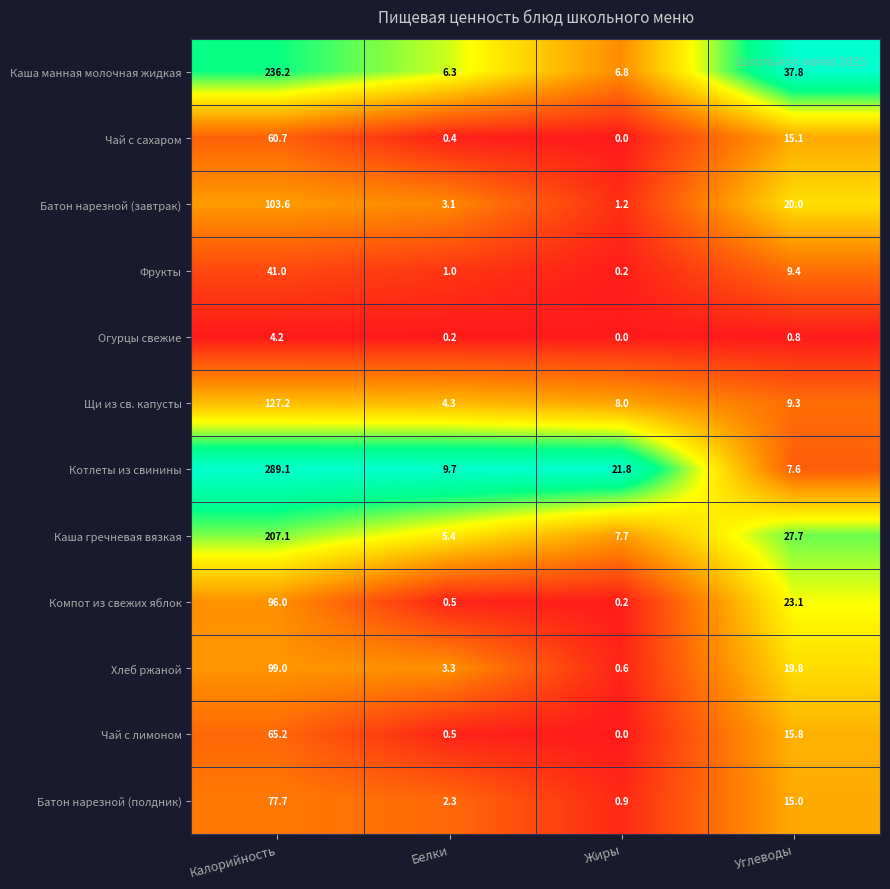

Is it true that Котлеты из свинины equals 2.0 at Белки?

False